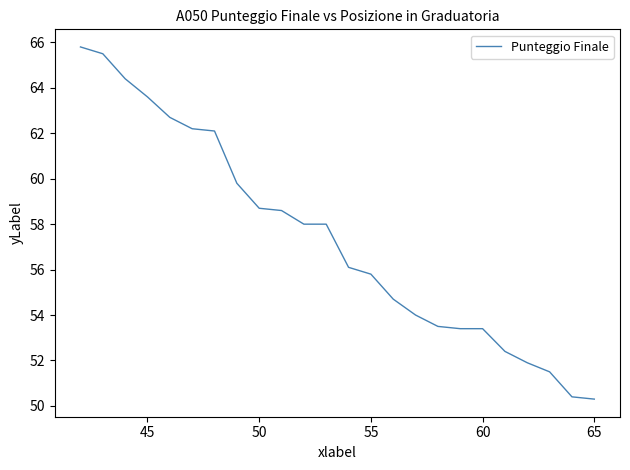

What is the minimum value shown in the chart?

50.3